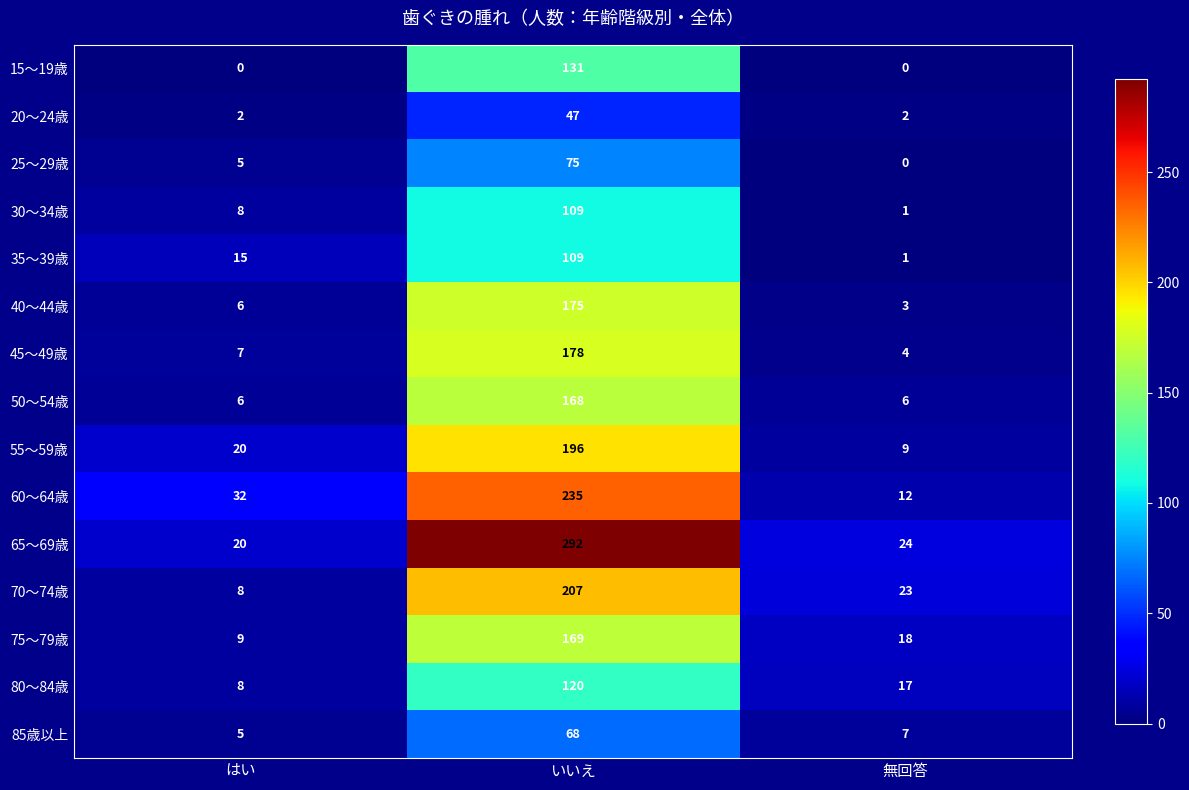

What is the spread (max minus min) of values at いいえ?

245